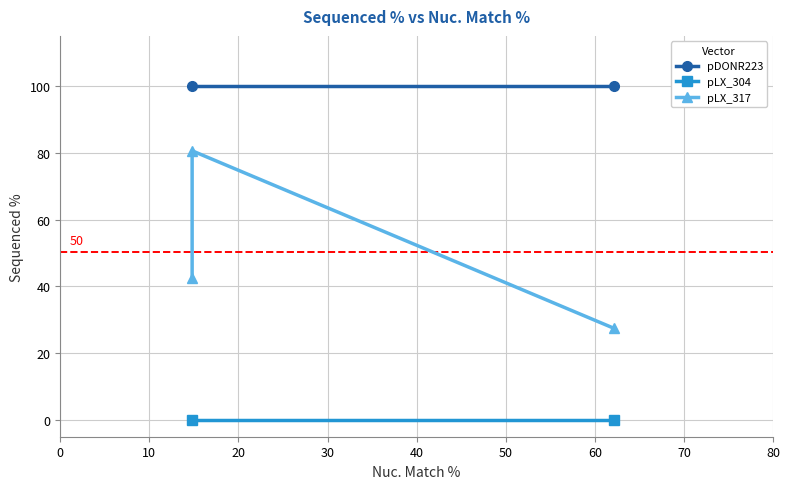

What value does the data have at 14.8?

80.6